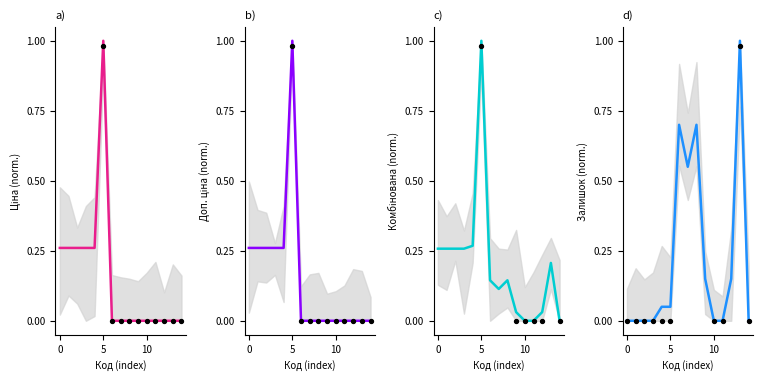

Which series contains the highest Y value?

Ціна (norm.)